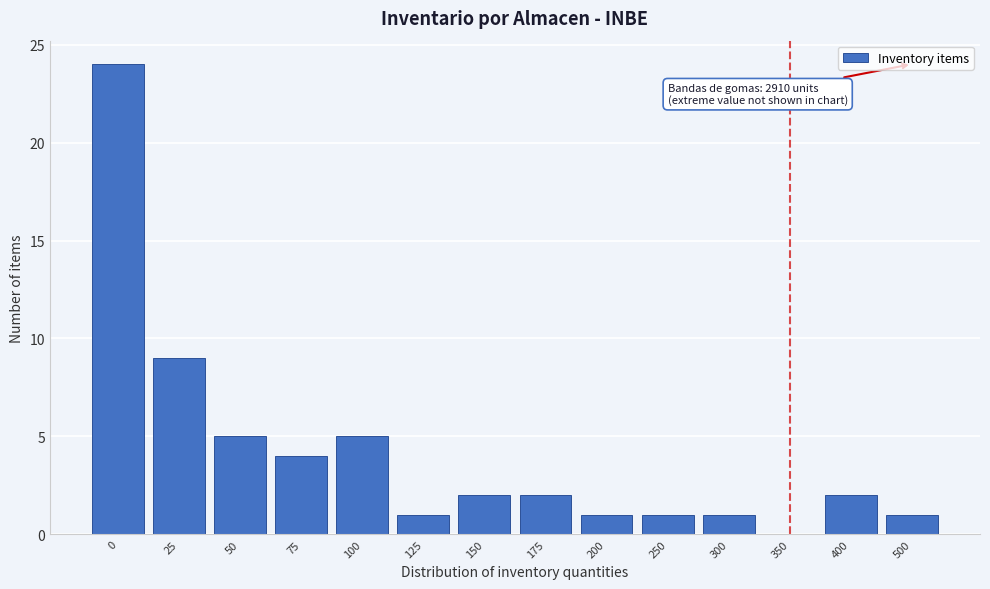

Reading right to left, what are all the values shown in this chart?

500=1	400=2	350=0	300=1	250=1	200=1	175=2	150=2	125=1	100=5	75=4	50=5	25=9	0=24